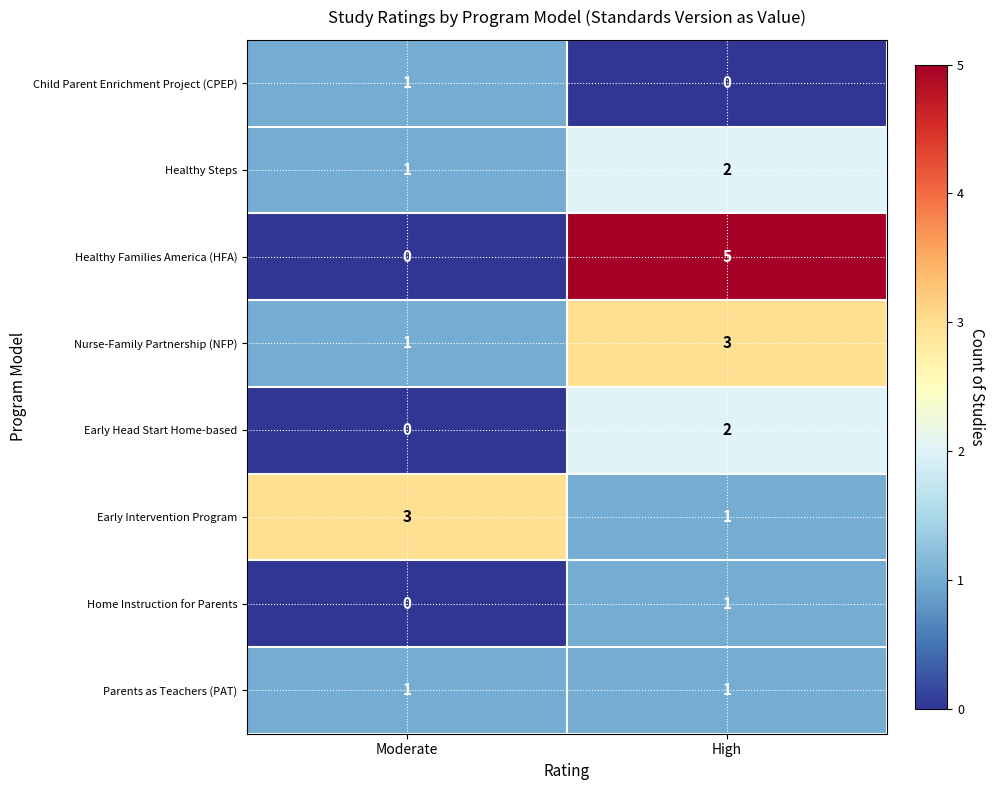

Which series has the largest total across all categories?

Healthy Families America (HFA)